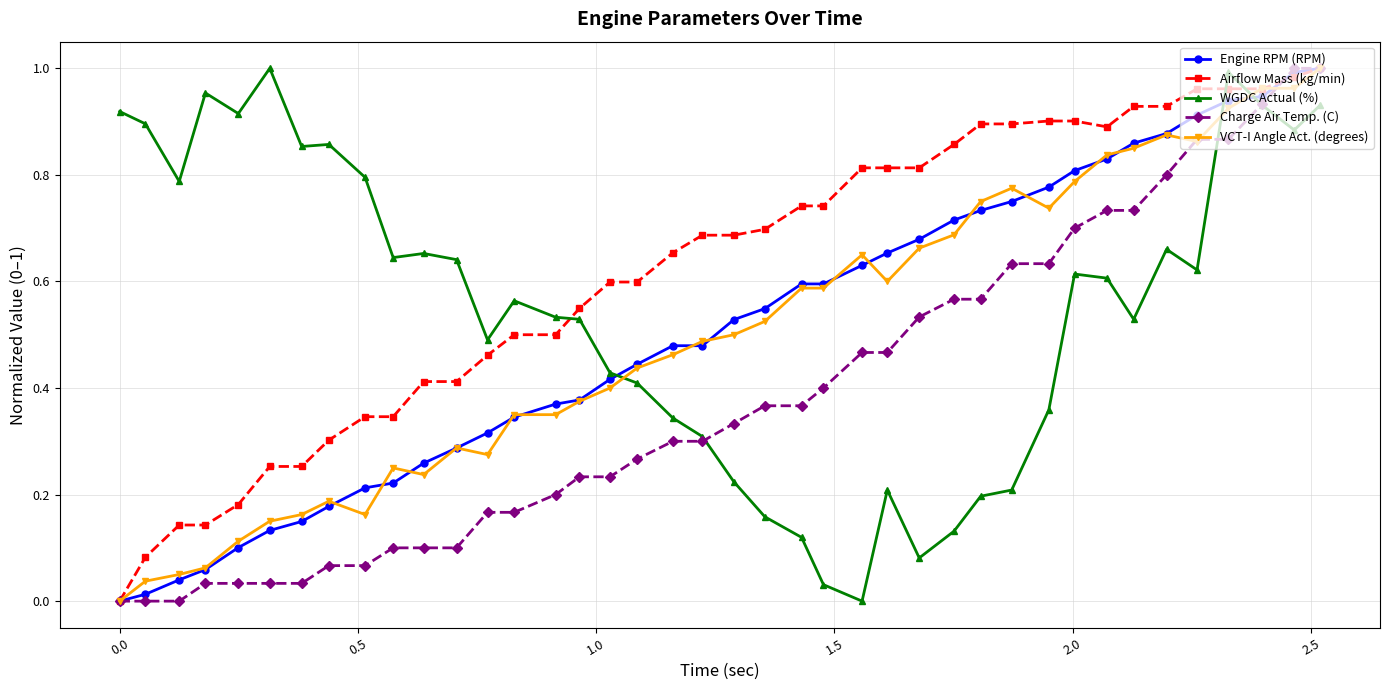

Which series has the largest total across all categories?

Airflow Mass (kg/min)